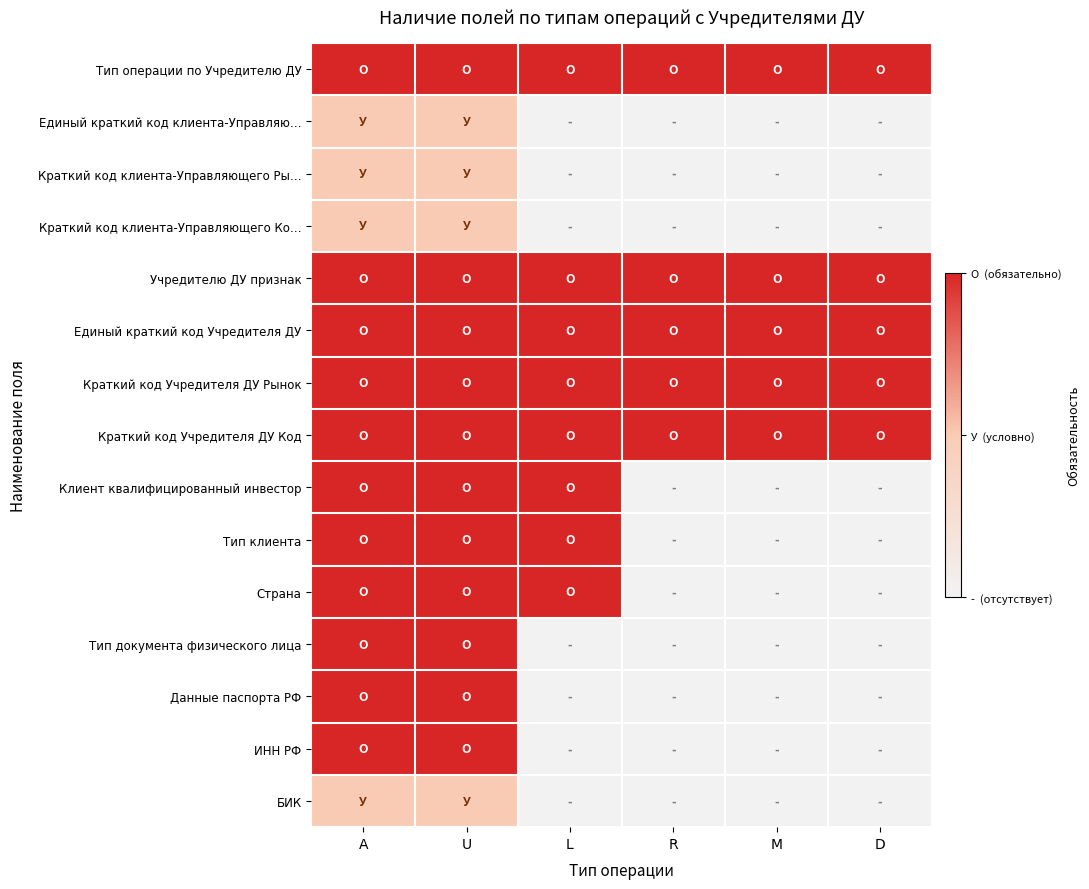

Count the number of data series in this chart.

15